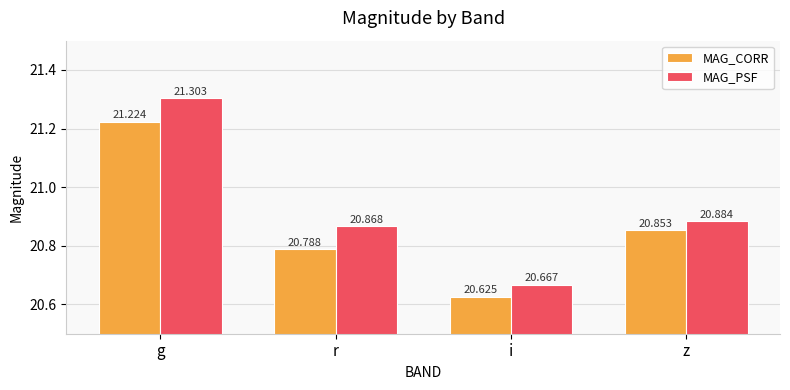

What is the sum of all MAG_CORR values?

83.5